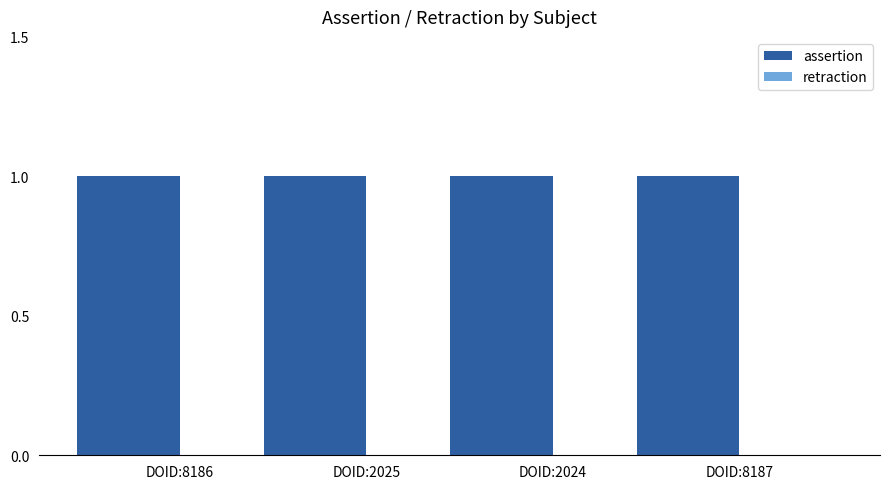

What is the sum of all assertion values?

4